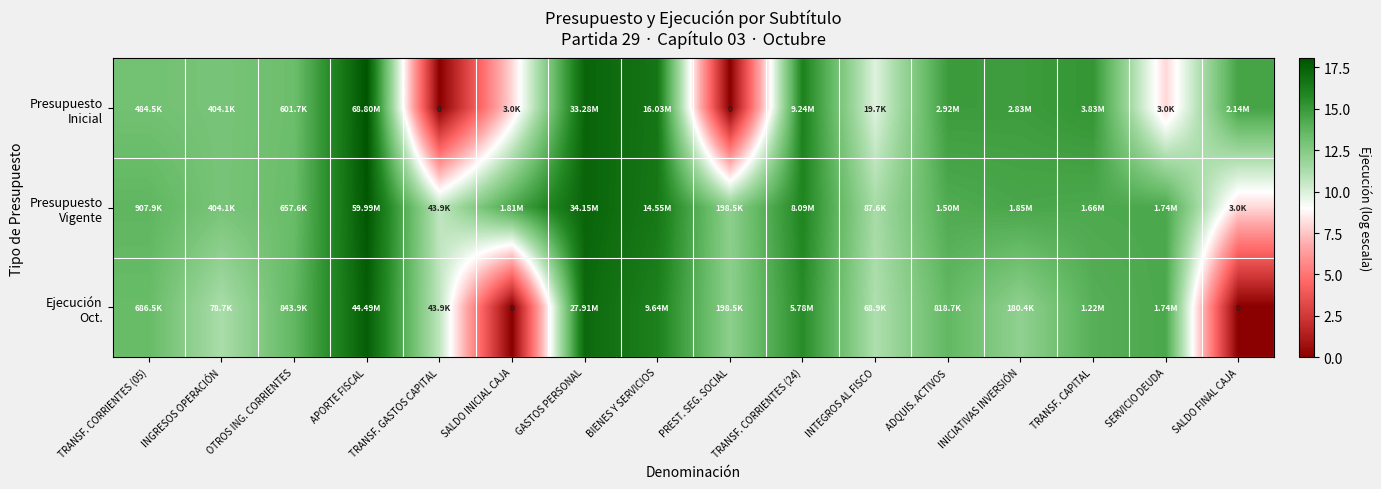

Which has a higher value, GASTOS PERSONAL or ADQUIS. ACTIVOS?

GASTOS PERSONAL